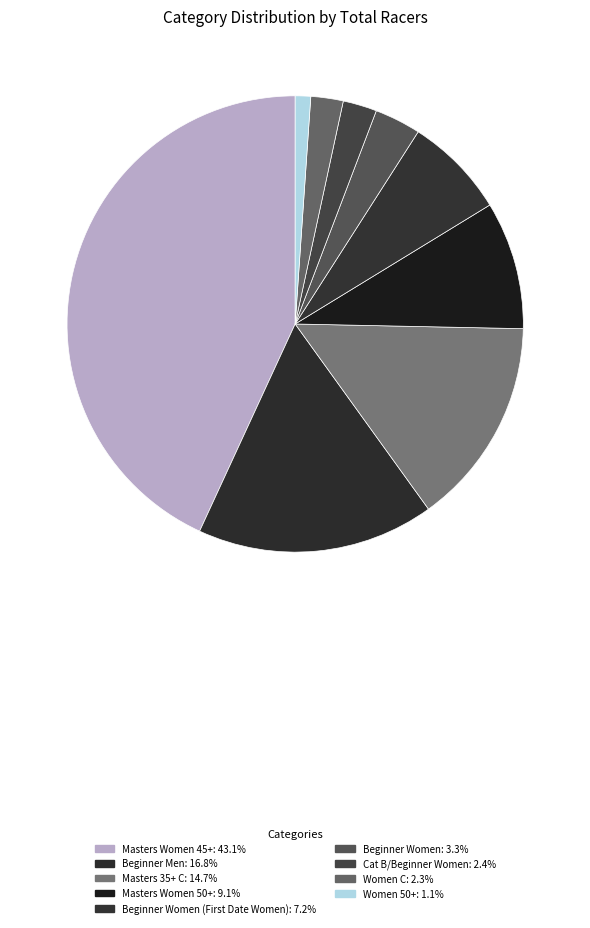

How many slices are in this pie chart?

9